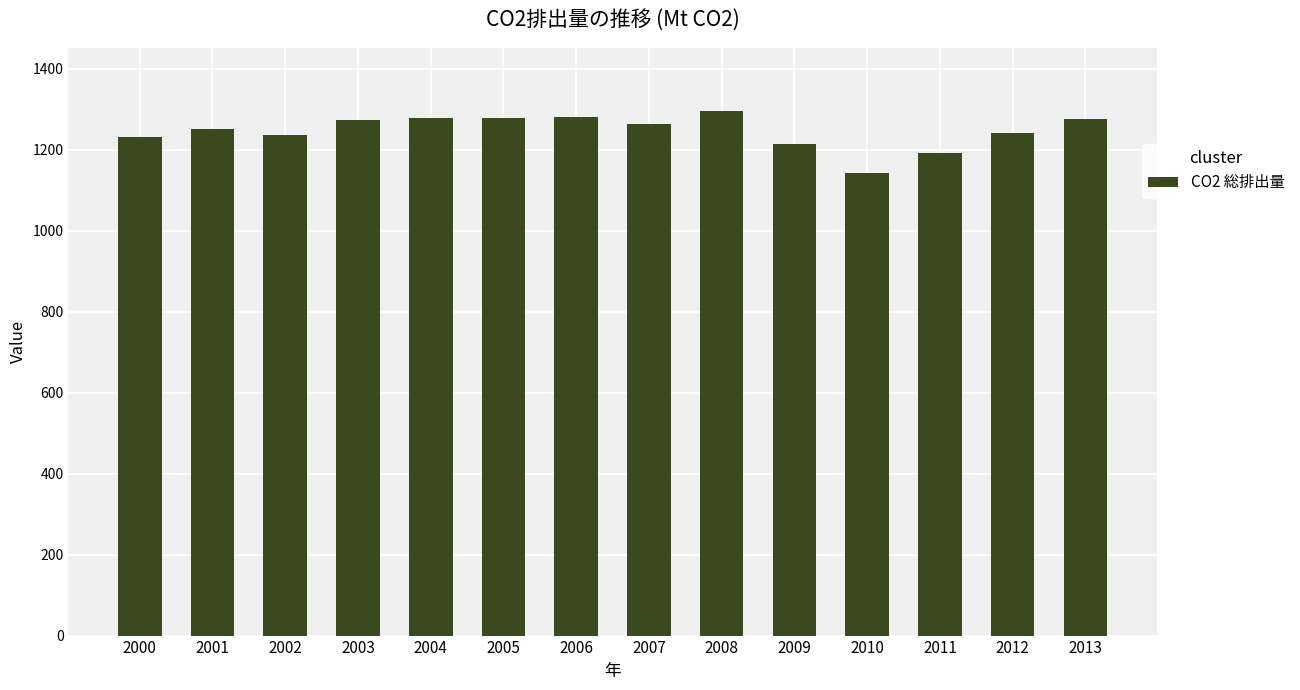

What is the maximum value shown in the chart?

1296.2